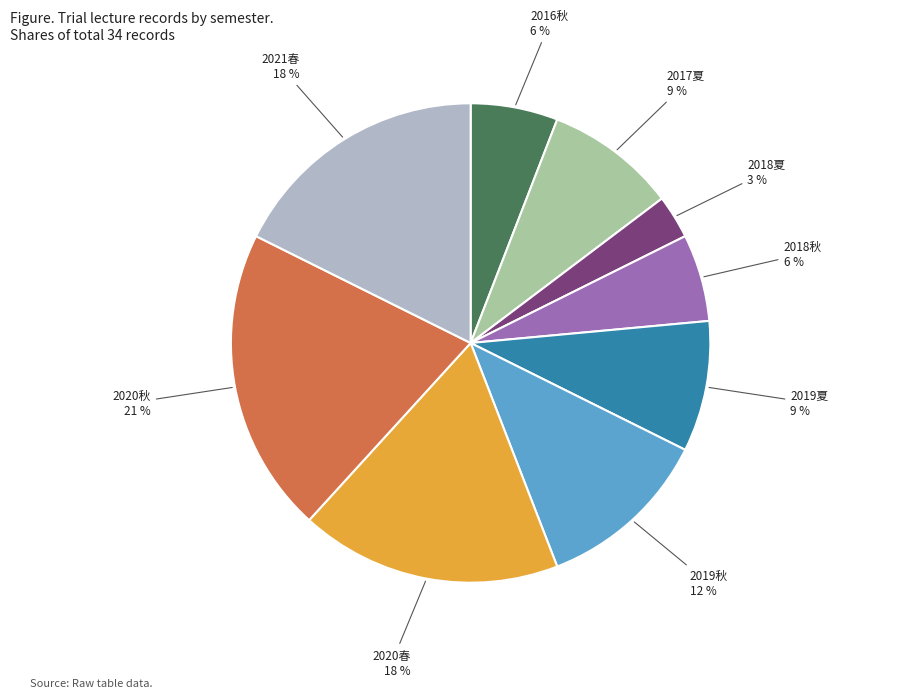

To the nearest percent, what is the average slice percentage?

11%